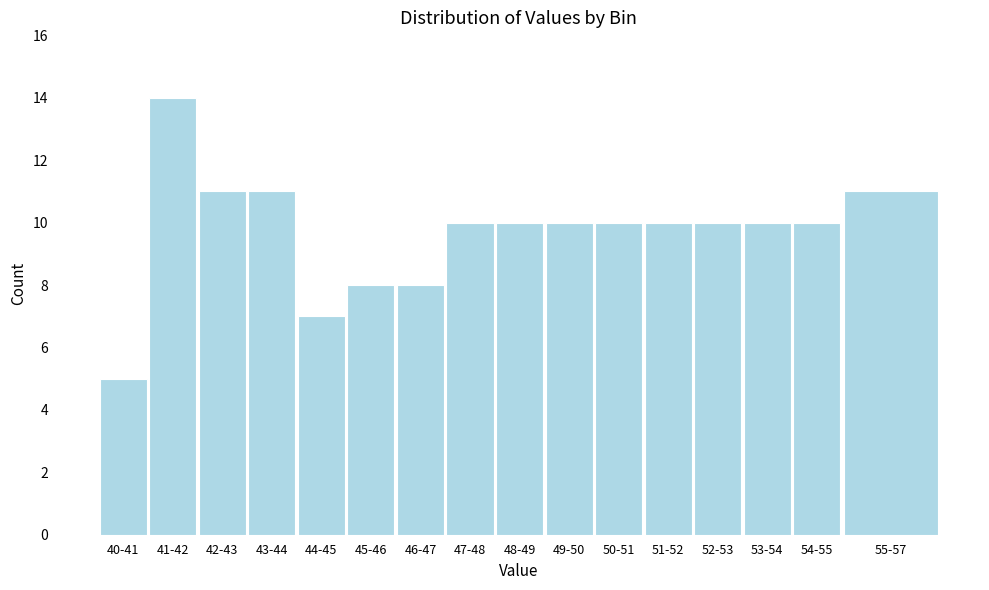

Reading left to right, what are all the values shown in this chart?

40-41=5	41-42=14	42-43=11	43-44=11	44-45=7	45-46=8	46-47=8	47-48=10	48-49=10	49-50=10	50-51=10	51-52=10	52-53=10	53-54=10	54-55=10	55-57=11